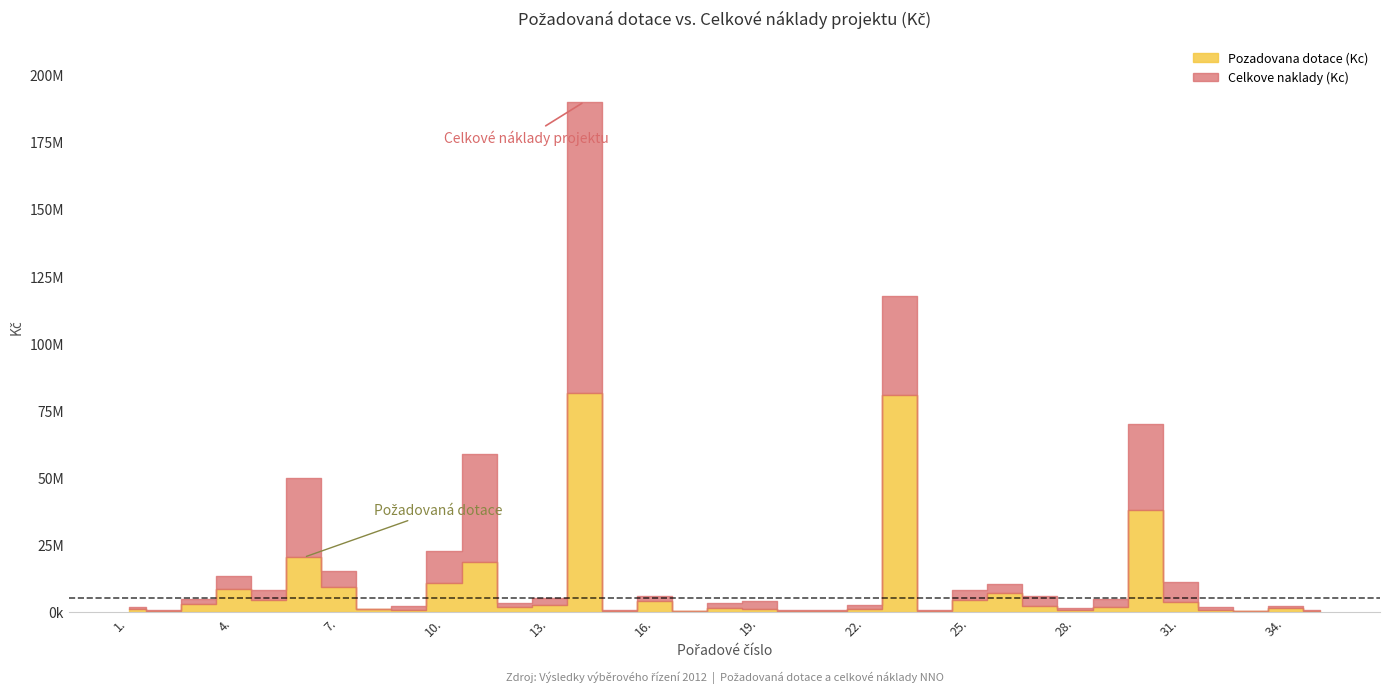

Where is the first local minimum for Pozadovana dotace (Kc)?

2.